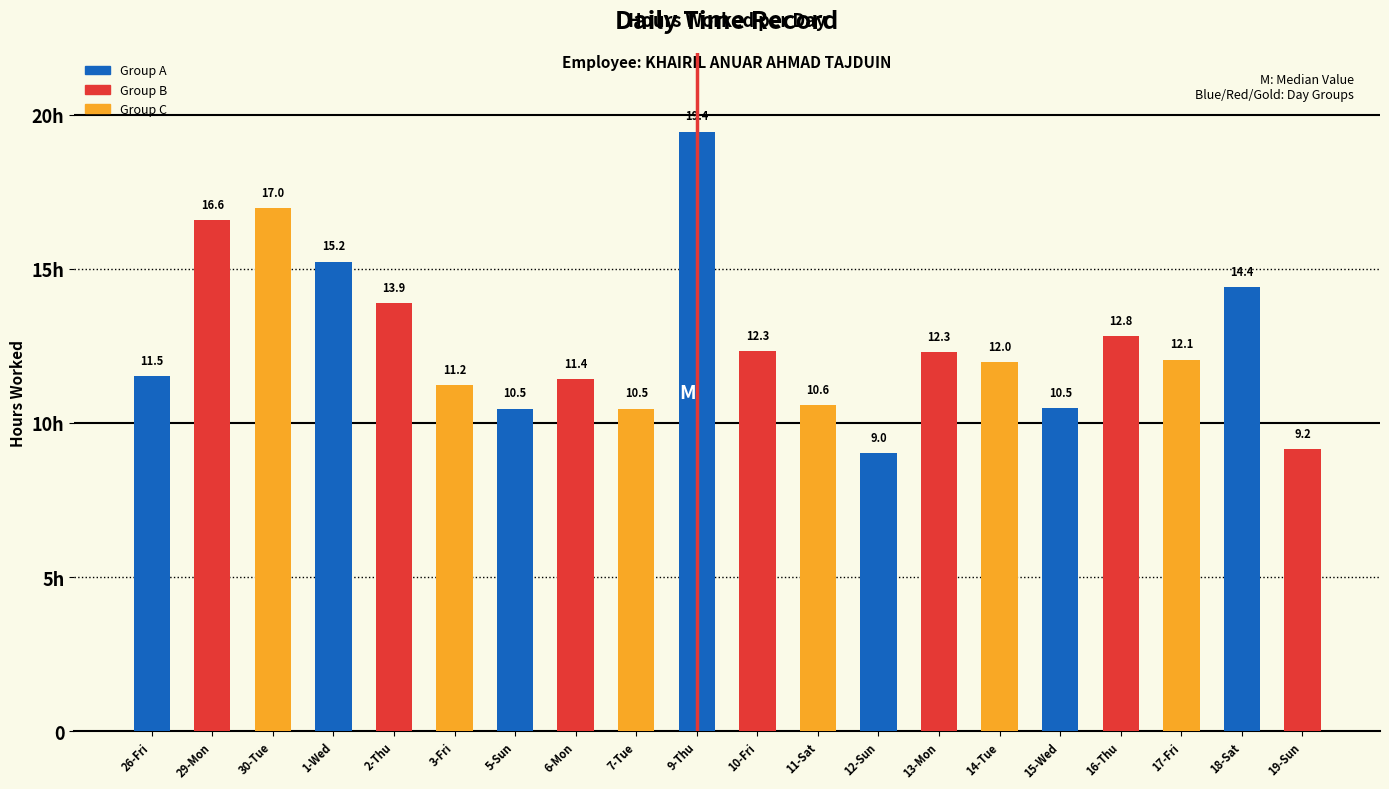

Are the bars grouped side by side (vs. stacked)?

Yes